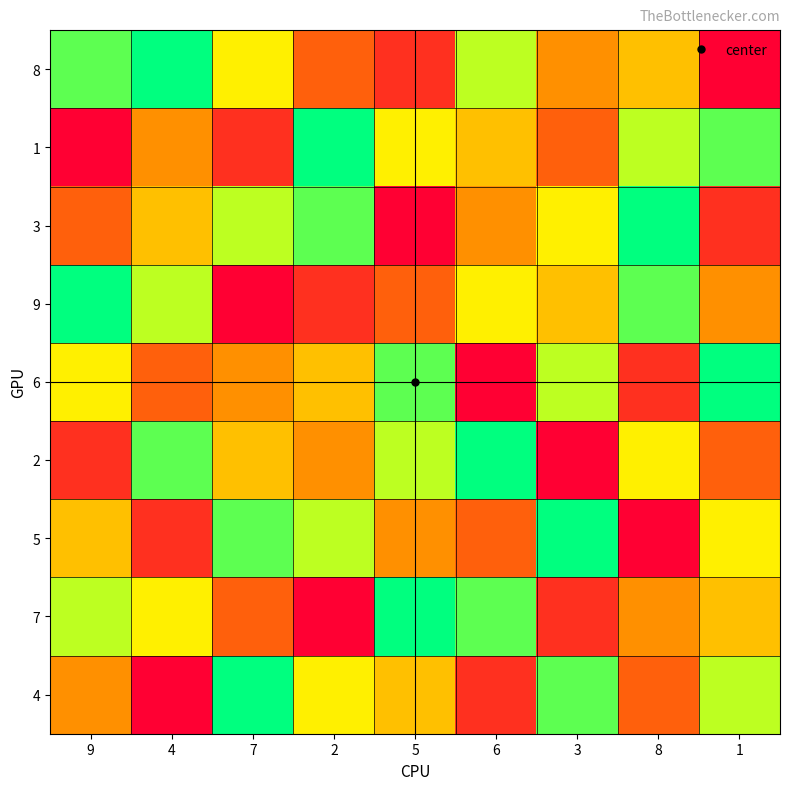

What is the total value across all series at 3?

45